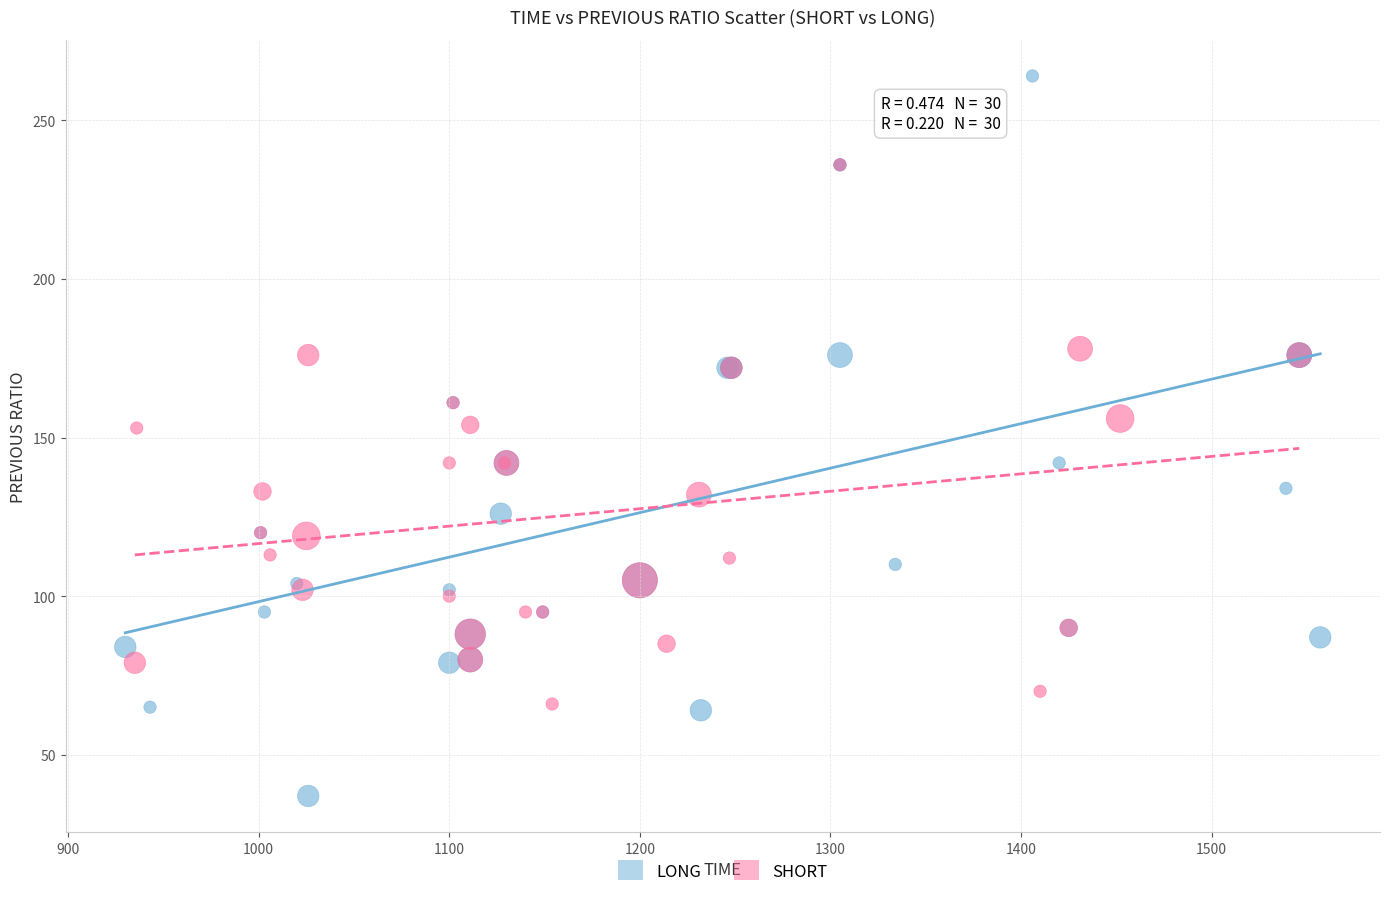

What are all the series names shown in the legend?

LONG, SHORT